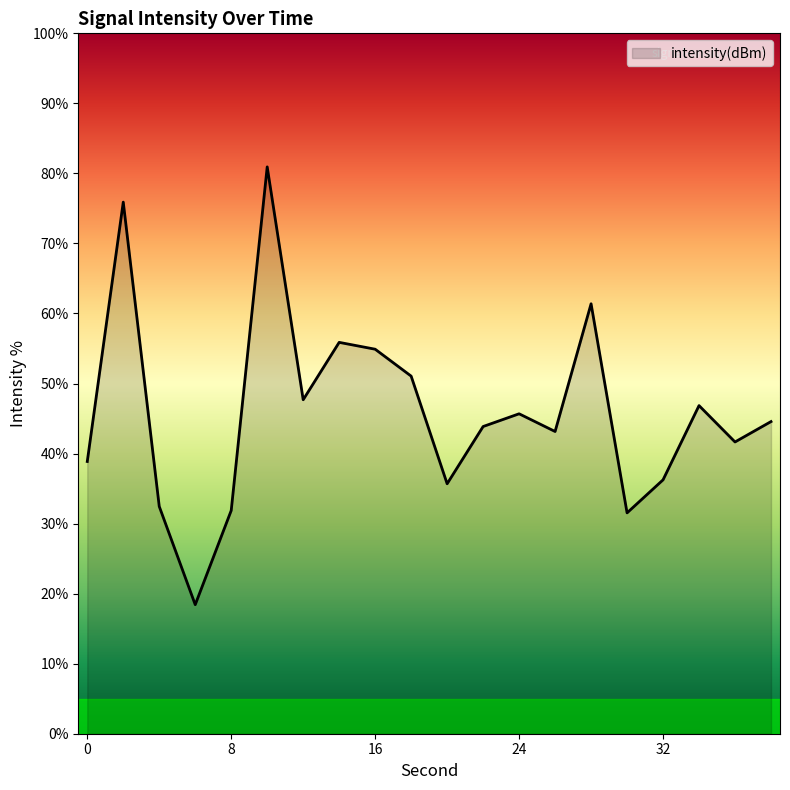

What is the minimum value shown in the chart?

18.4